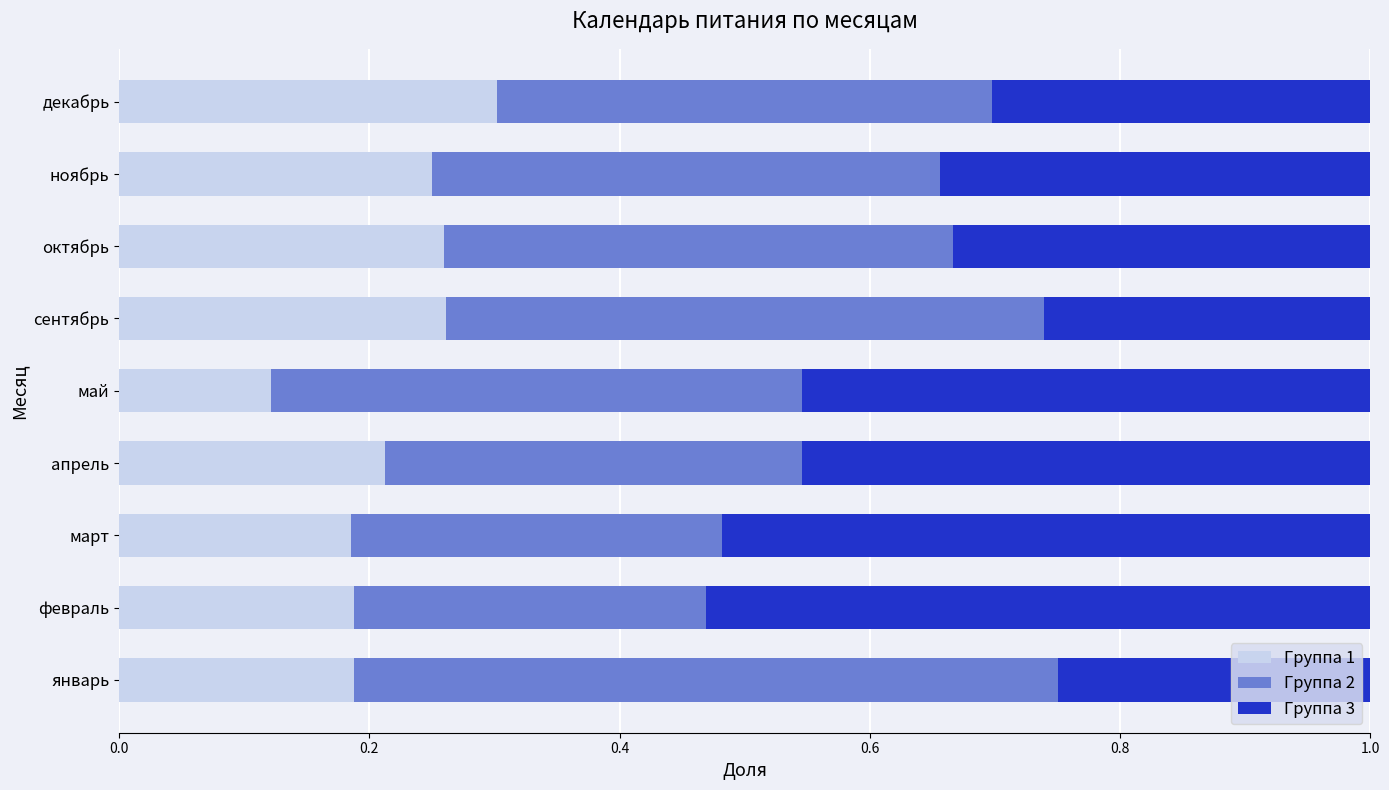

At which label does Группа 1 reach its minimum?

май